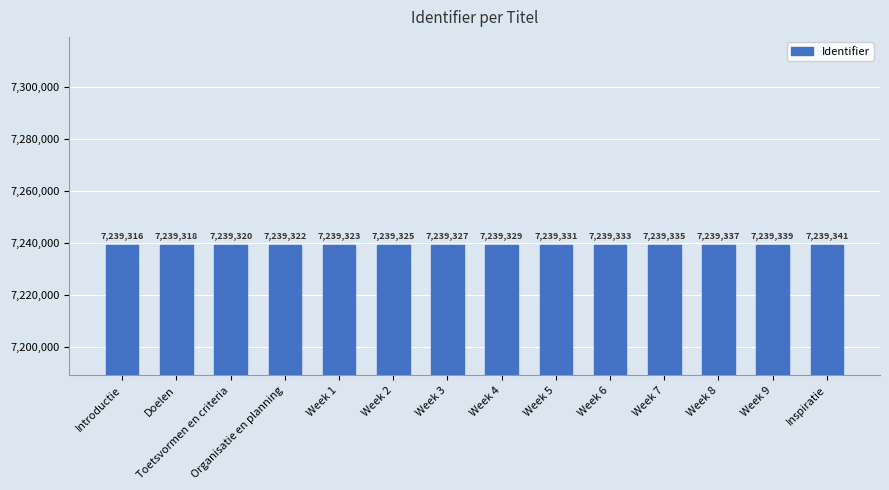

Read the value at Introductie, to the nearest 10.

7239320